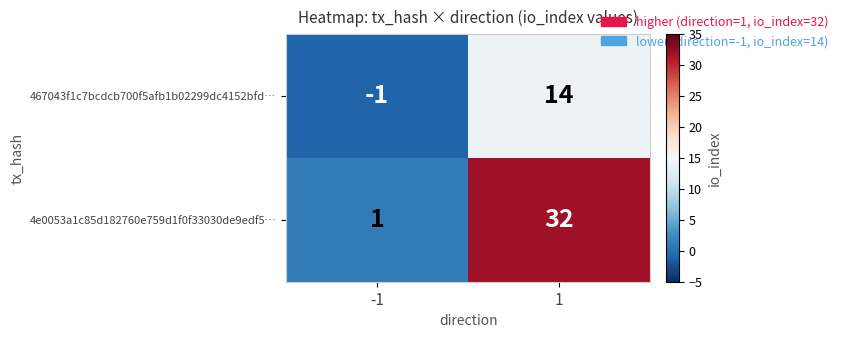

List the series in order of their overall mean, highest first.

4e0053a1c85d182760e759d1f0f33030de9edf5…, 467043f1c7bcdcb700f5afb1b02299dc4152bfd…